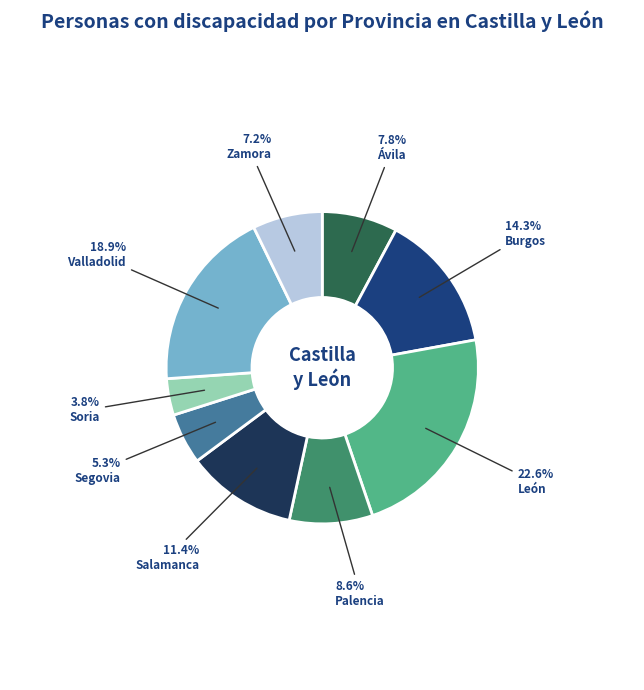

Is there any slice that represents more than half of the pie?

No